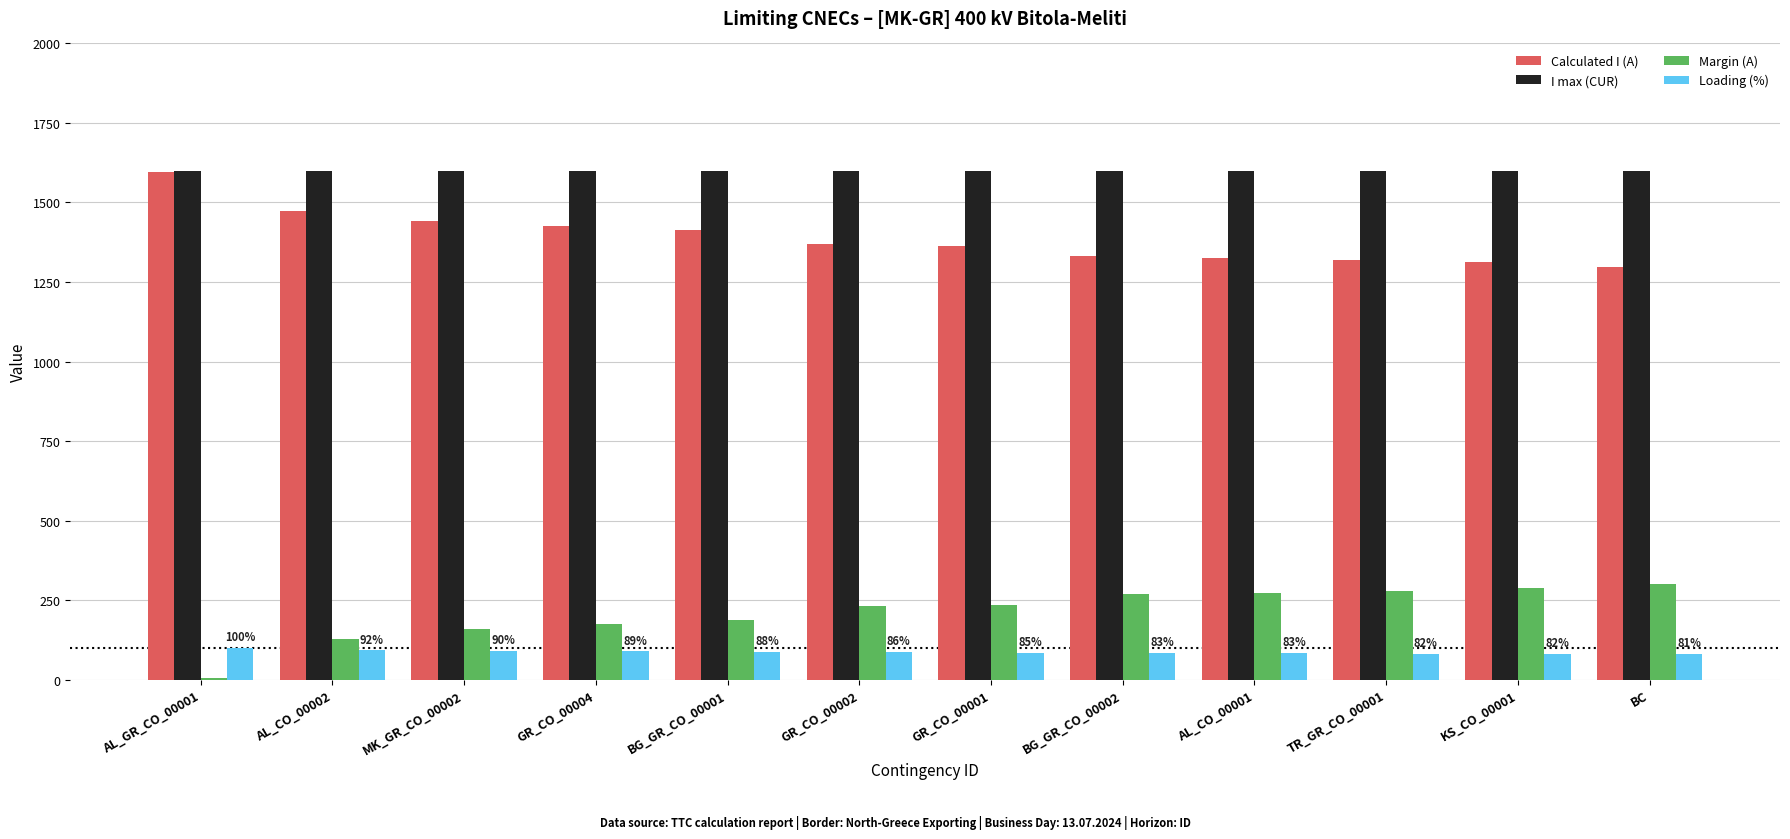

Is the value of I max (CUR) at GR_CO_00001 greater than the value of Calculated I (A) at BG_GR_CO_00001?

Yes